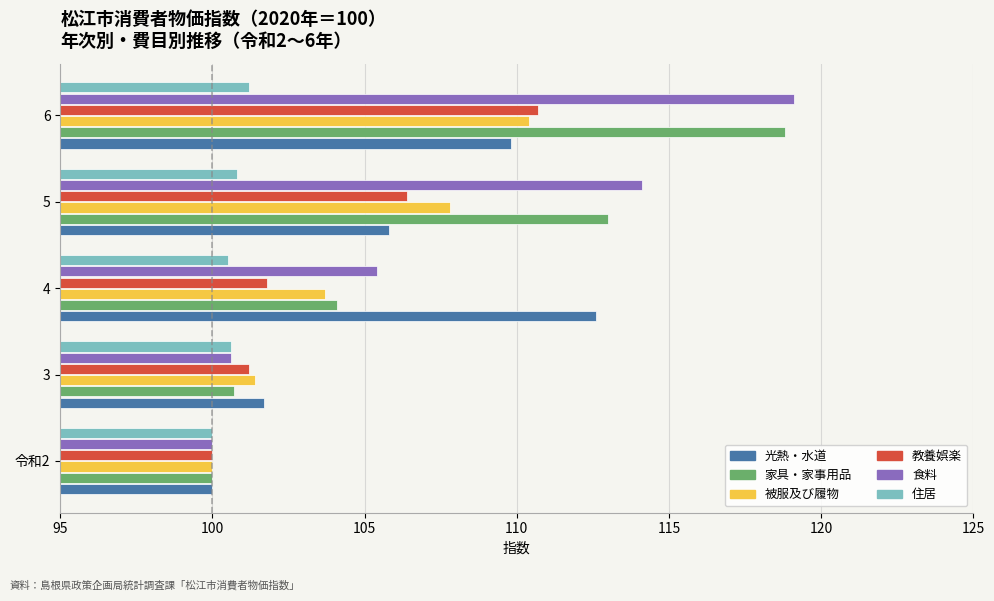

What is the total value across all series at 5?

647.9